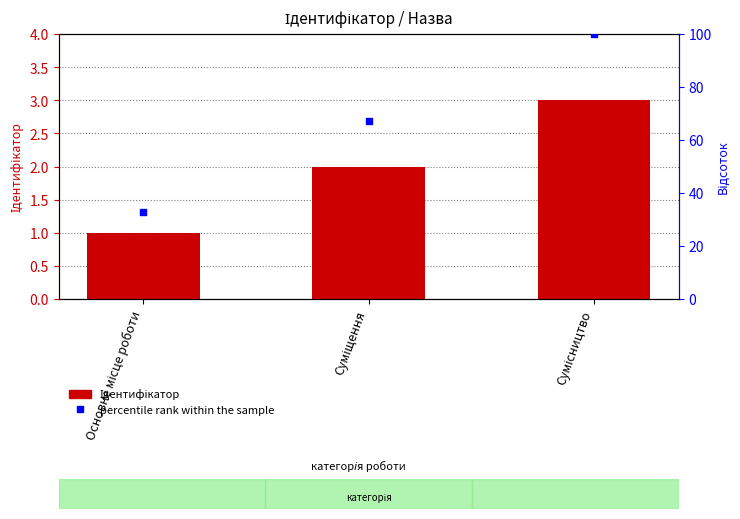

At which category is the sum across all series the highest?

Сумісництво